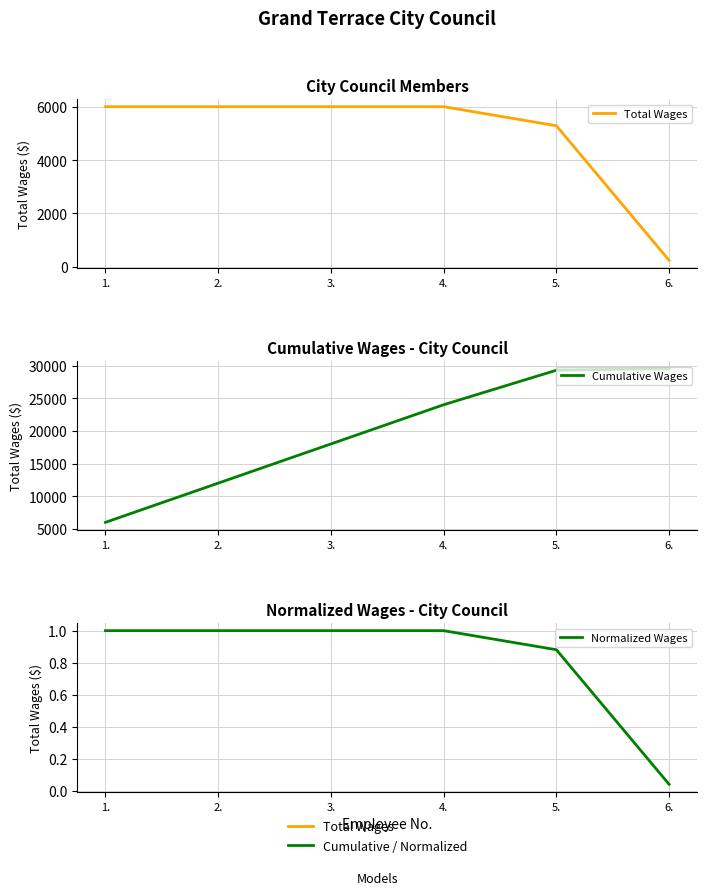

What is the difference between the Total Wages values at 6. and 4.?

5762.0